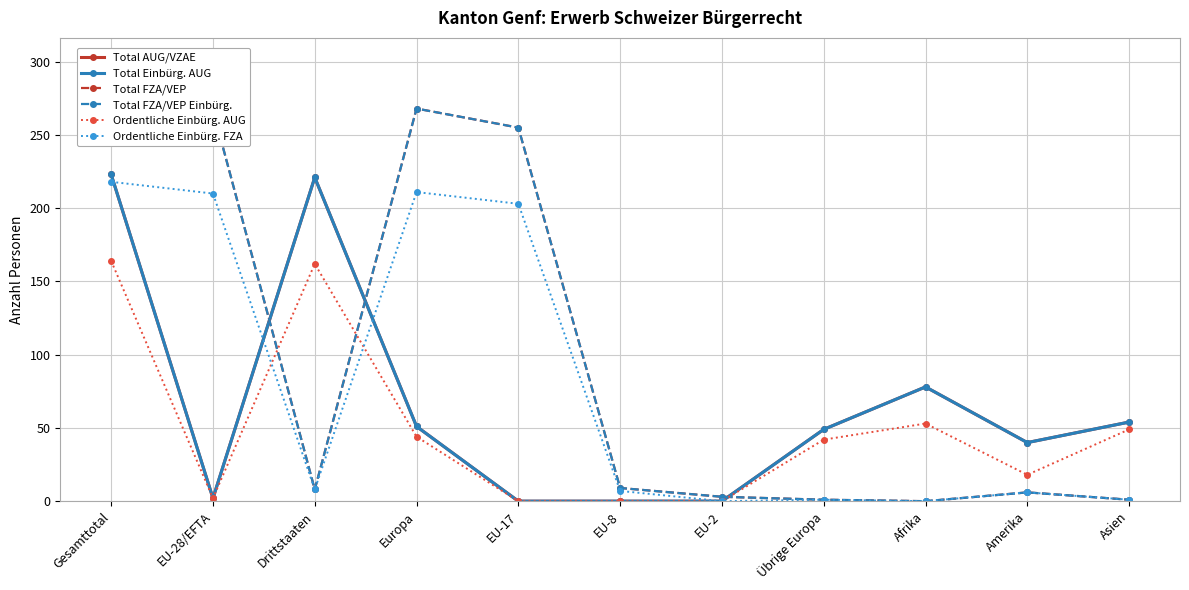

Which series has the widest spread of values?

Total FZA/VEP